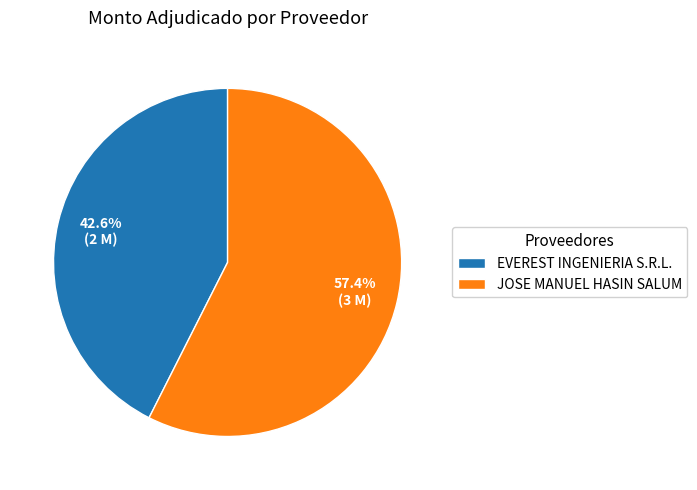

Count the number of slices in the pie.

2